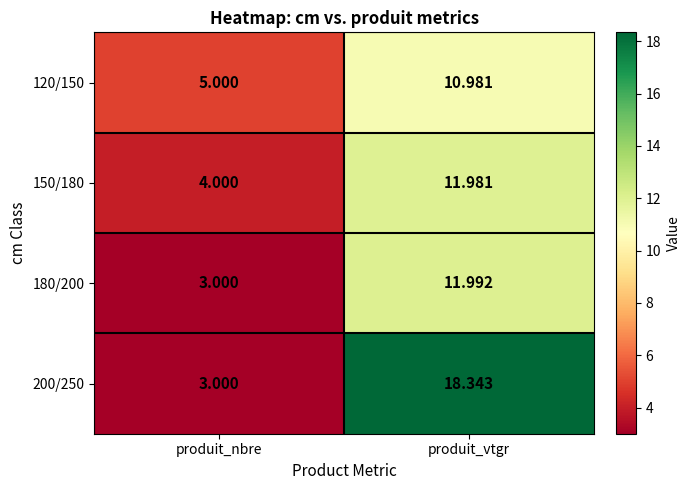

Which series has the largest range (max minus min)?

200/250